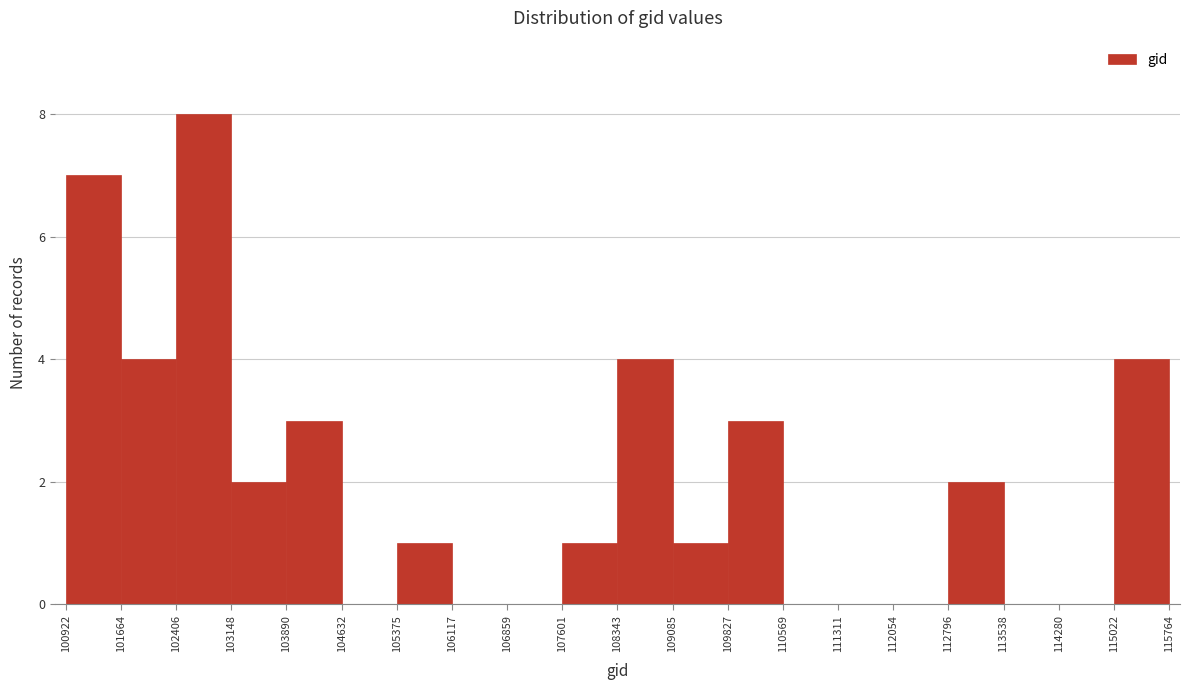

Which range on the x-axis has the tallest bar?

102406 to 103148